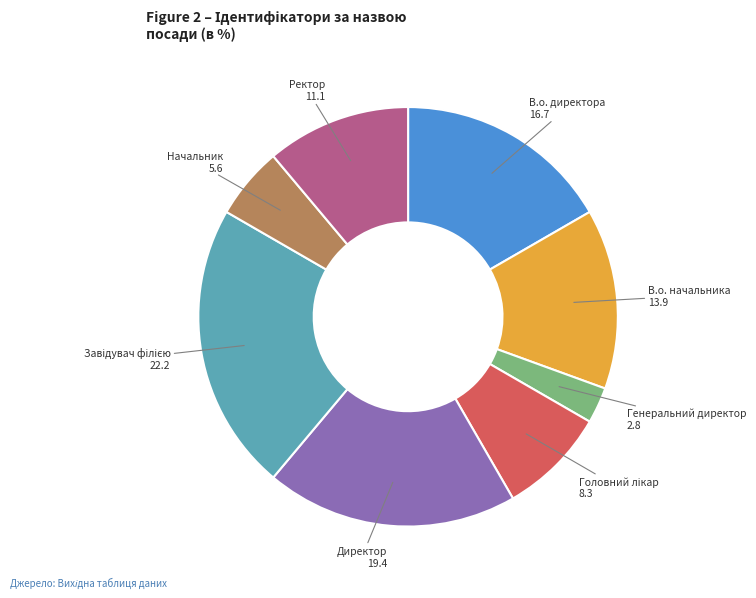

Is there any slice that represents more than half of the pie?

No